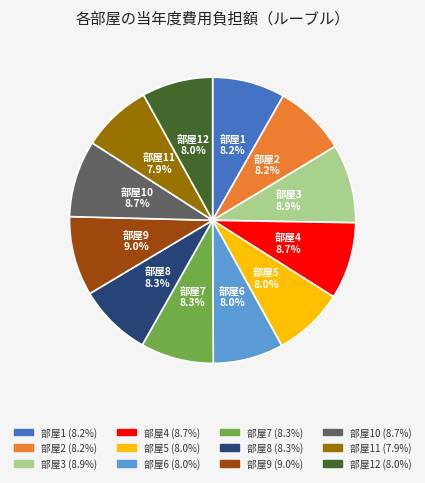

Does any single category account for the majority?

No